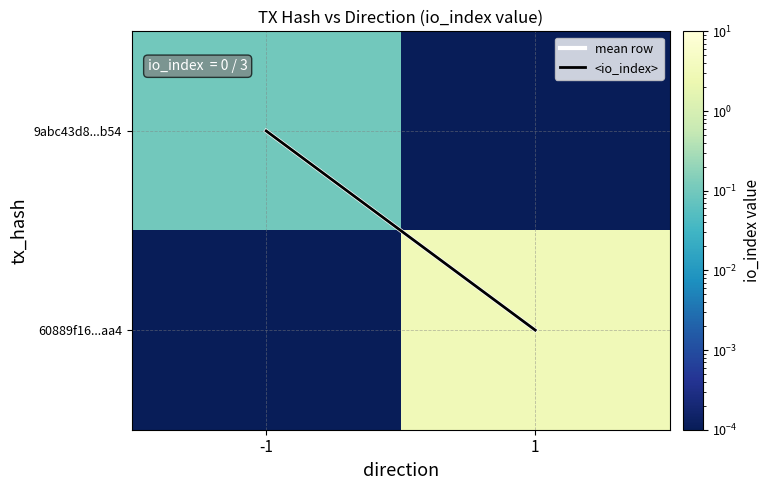

Which series has the widest spread of values?

60889f16...aa4